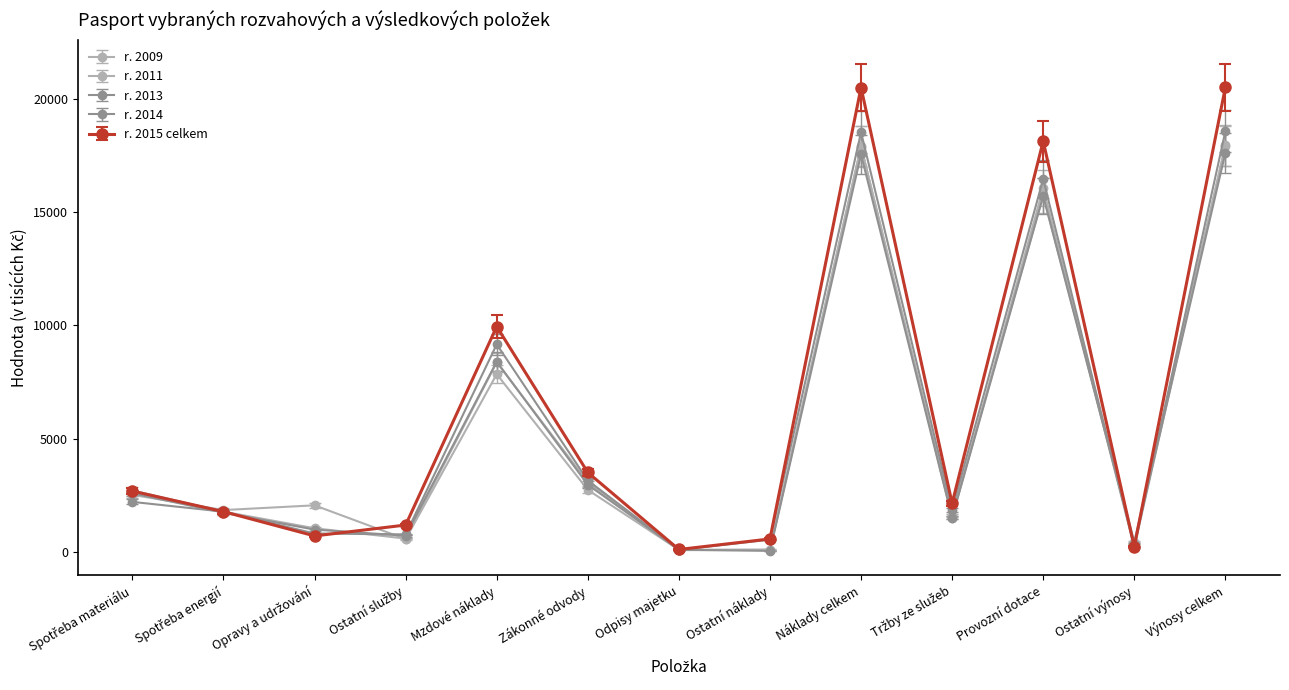

Count the number of categories in the chart.

13